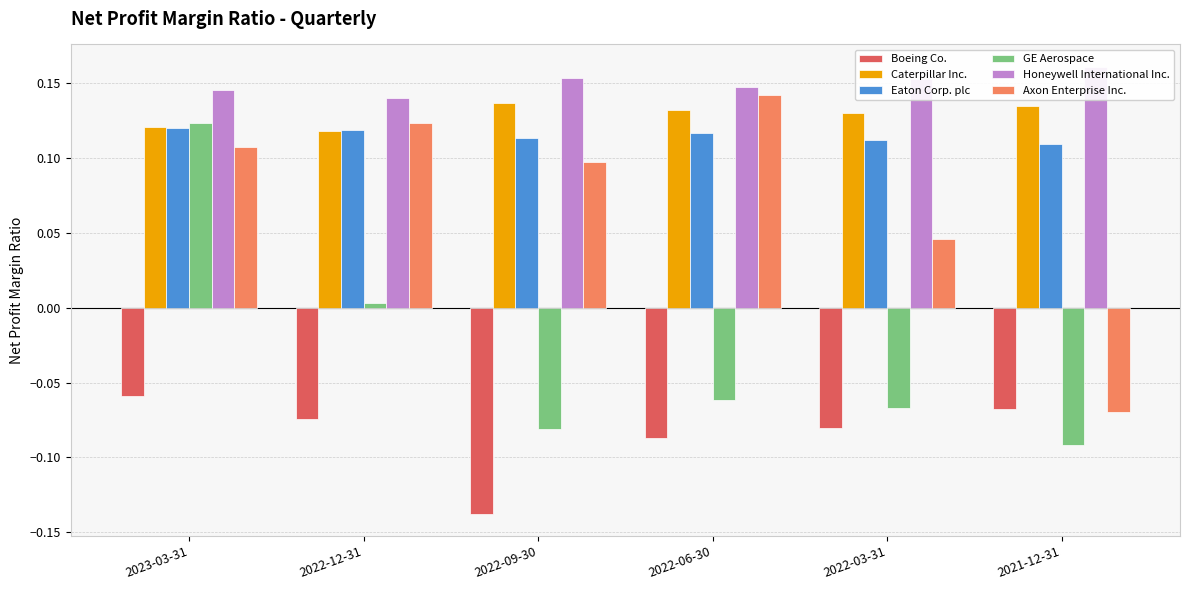

What is the average value of the Boeing Co. series?

-0.1